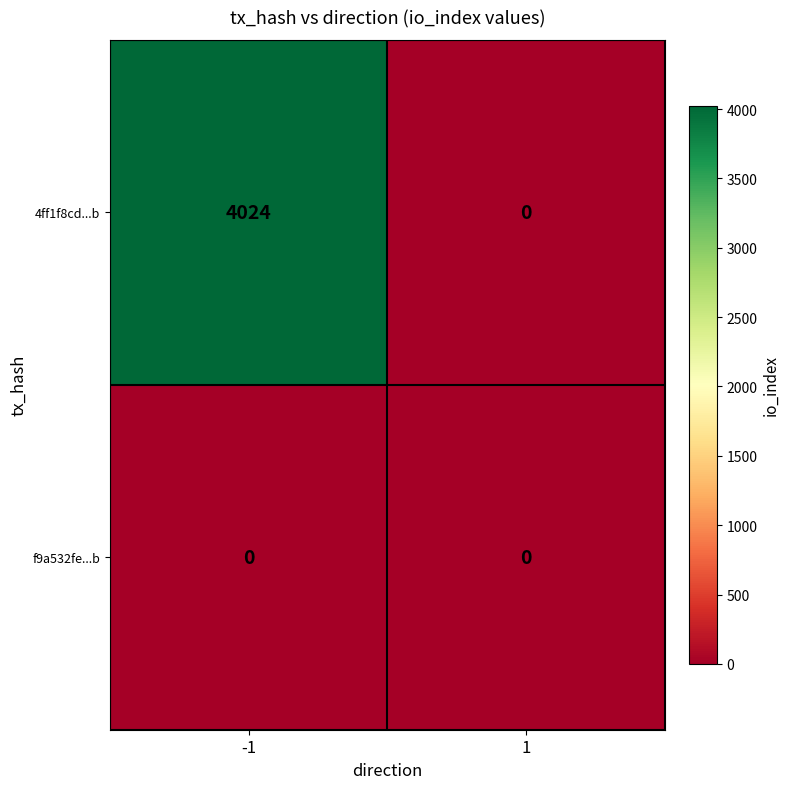

Reading left to right, what are all the values shown in this chart?

4ff1f8cd...b: -1=4024	1=0
f9a532fe...b: -1=0	1=0